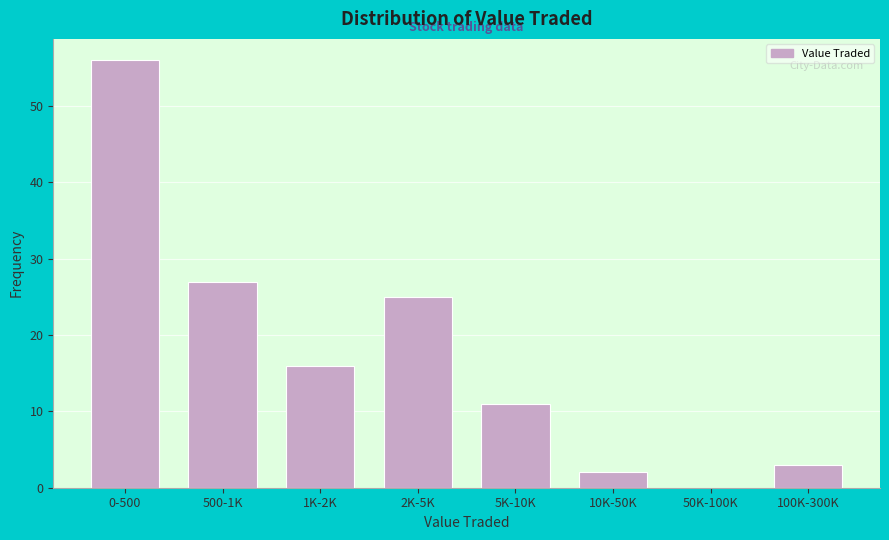

Reading left to right, list all the values displayed in this chart.

0-500=56	500-1K=27	1K-2K=16	2K-5K=25	5K-10K=11	10K-50K=2	50K-100K=0	100K-300K=3